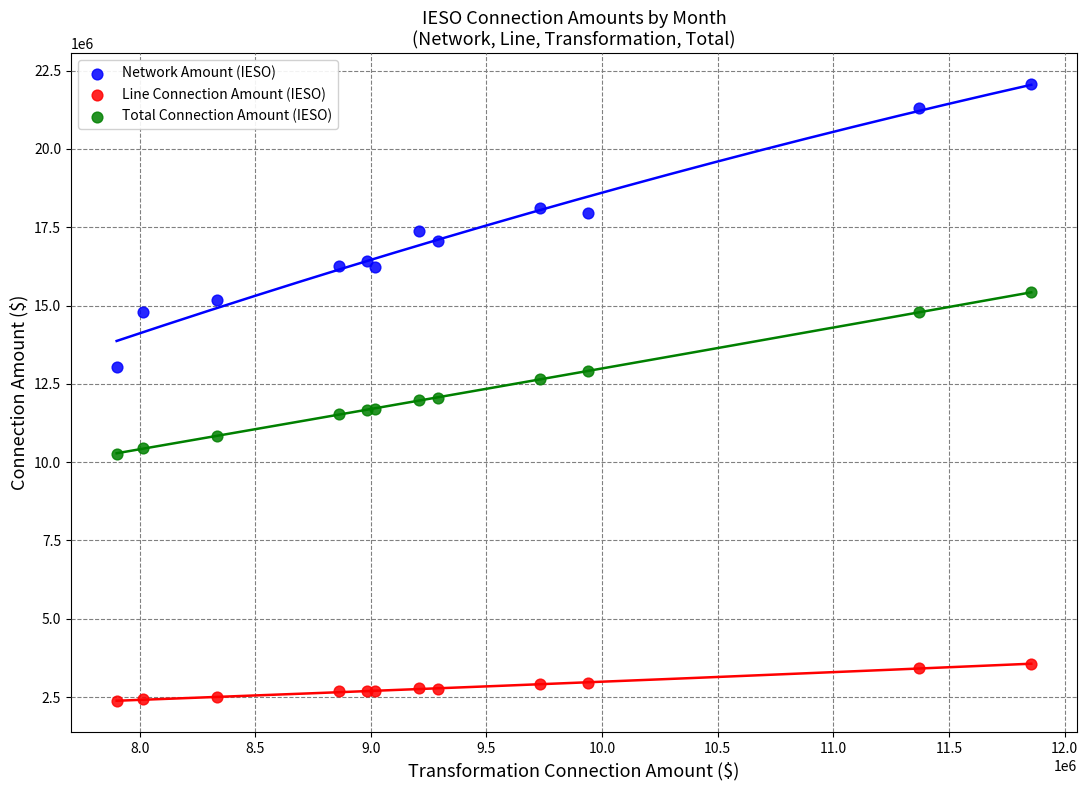

What are all the series names shown in the legend?

Network Amount (IESO), Line Connection Amount (IESO), Total Connection Amount (IESO)